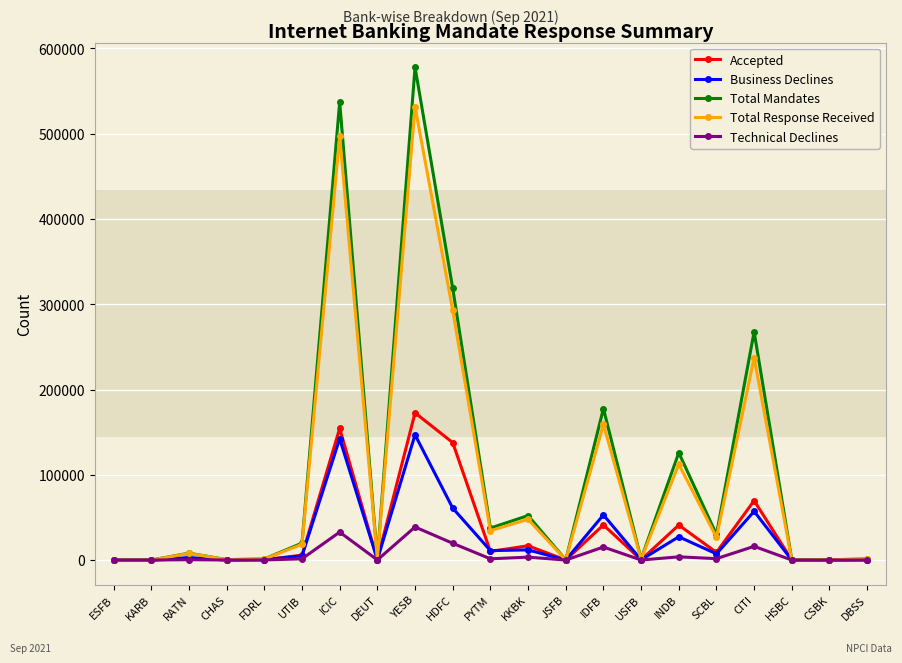

Which series has the widest spread of values?

Total Mandates